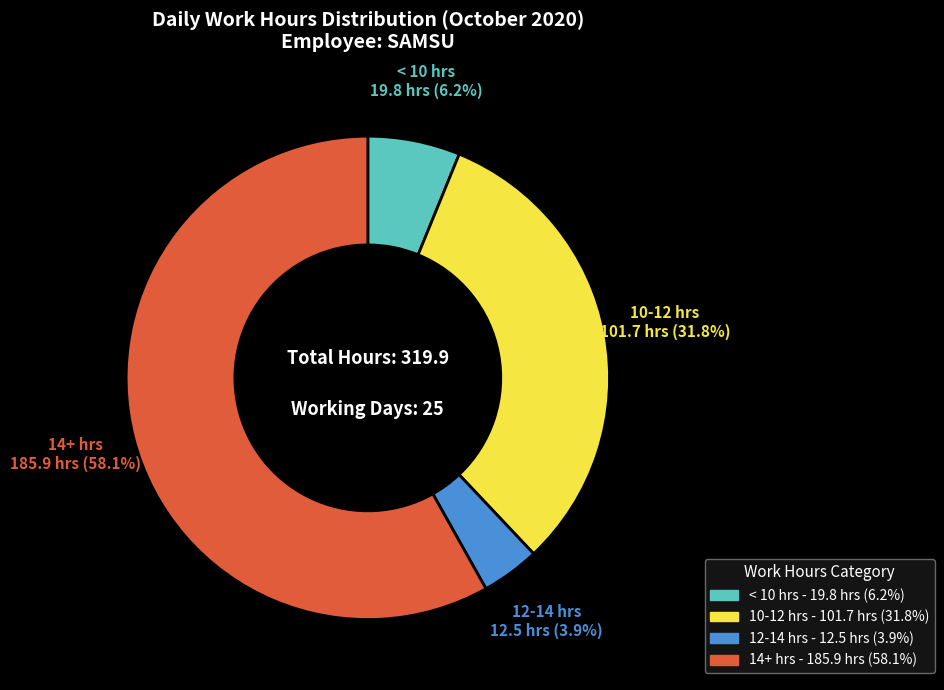

Is there a majority slice in this chart?

Yes